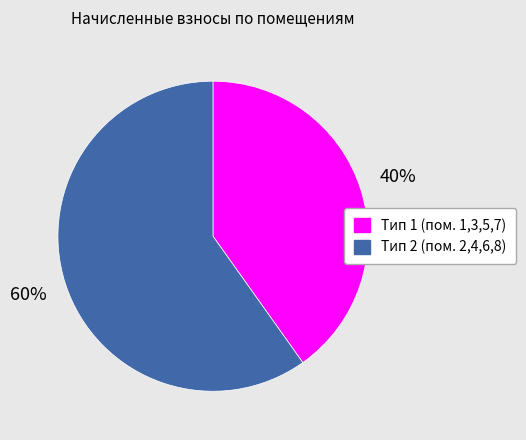

To the nearest percent, what is the average slice percentage?

50%